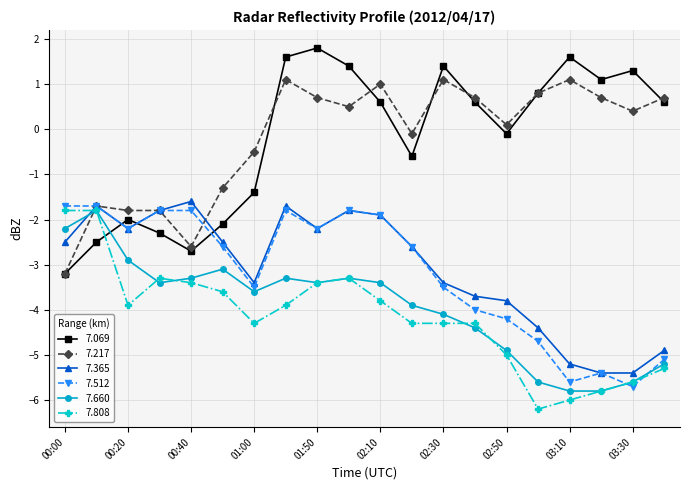

Which series has the widest spread of values?

7.069